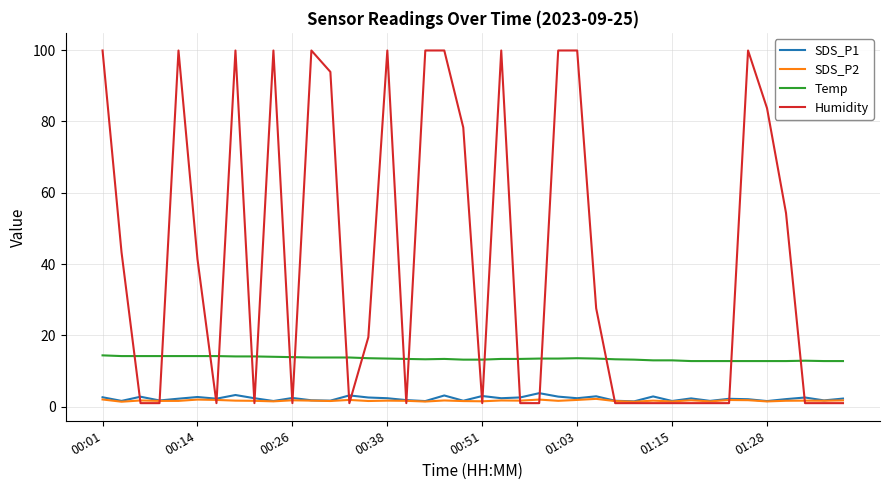

Which series has the largest total across all categories?

Humidity